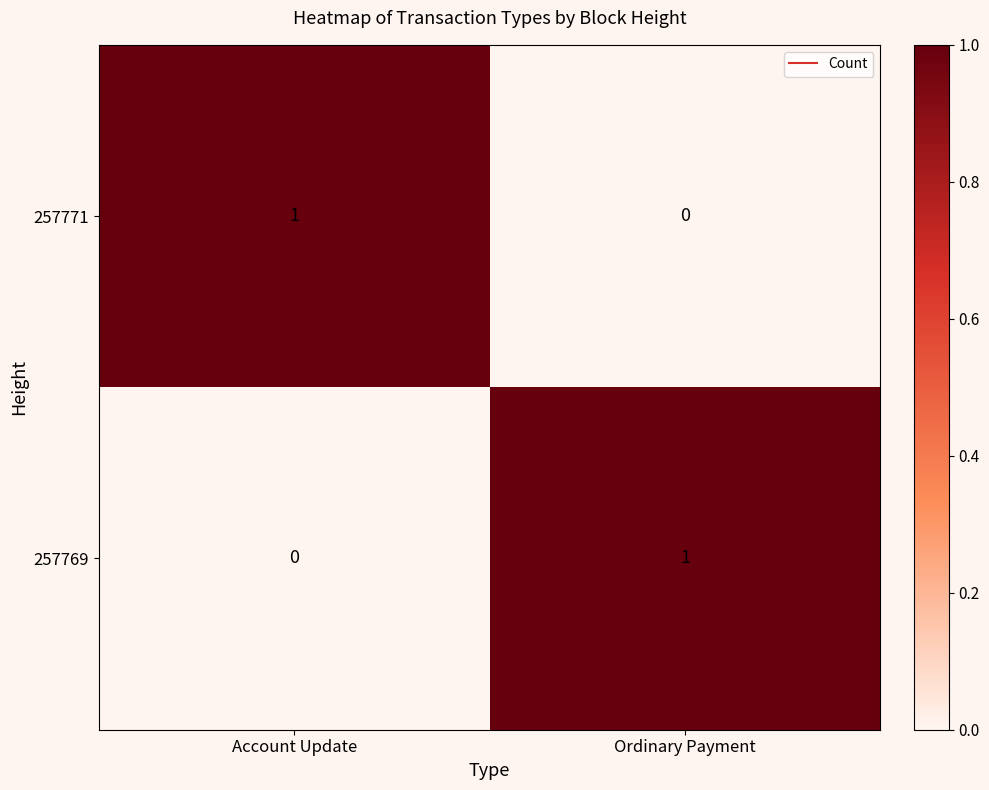

The 257769 series shows 0 at Ordinary Payment. True or false?

False